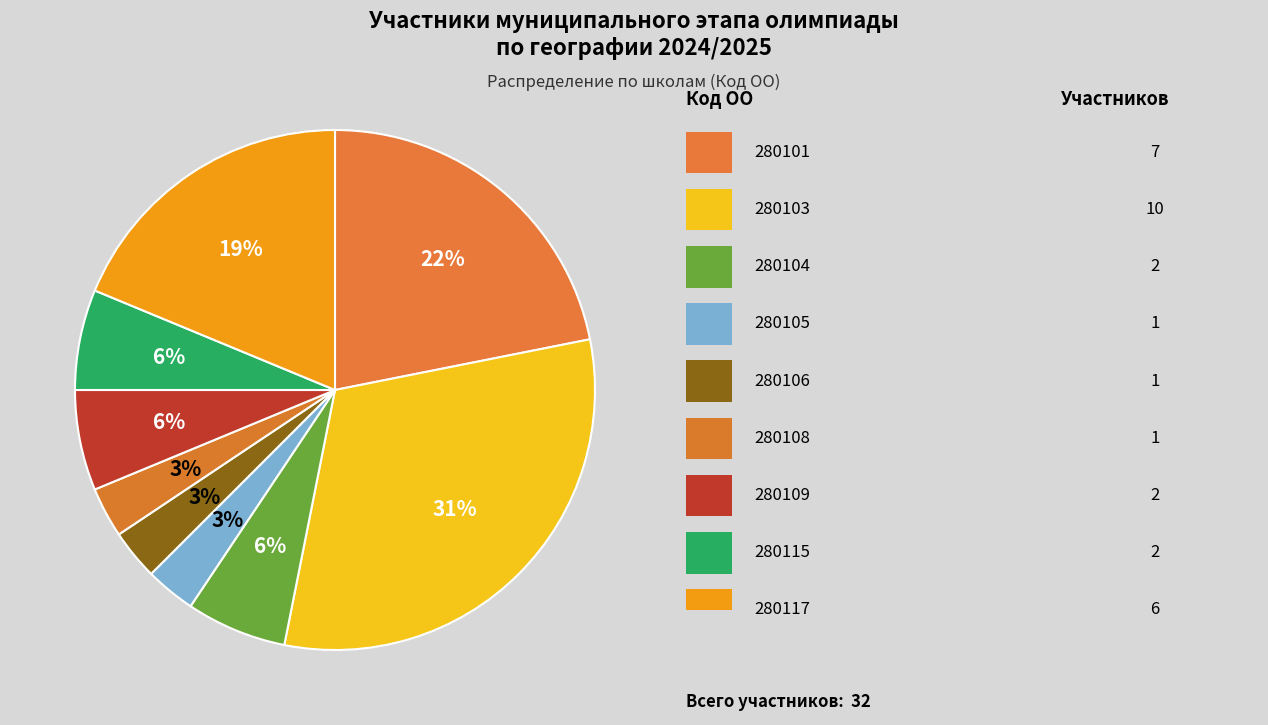

How many segments does this pie chart have?

9